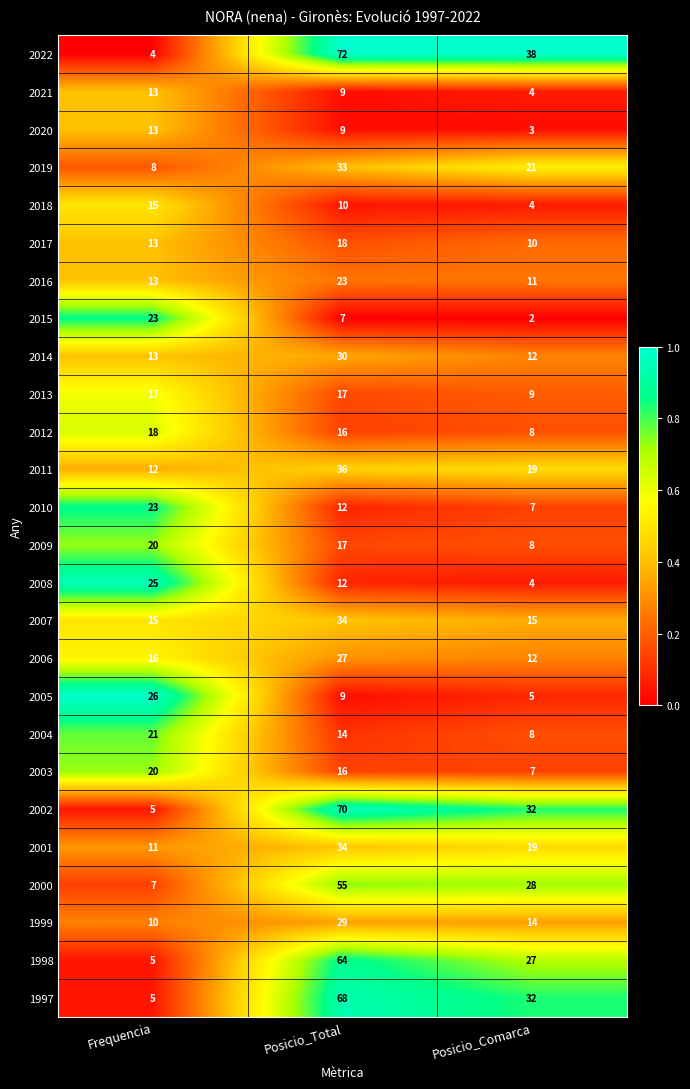

What is the difference between the maximum and minimum values in the 2010 series?

16